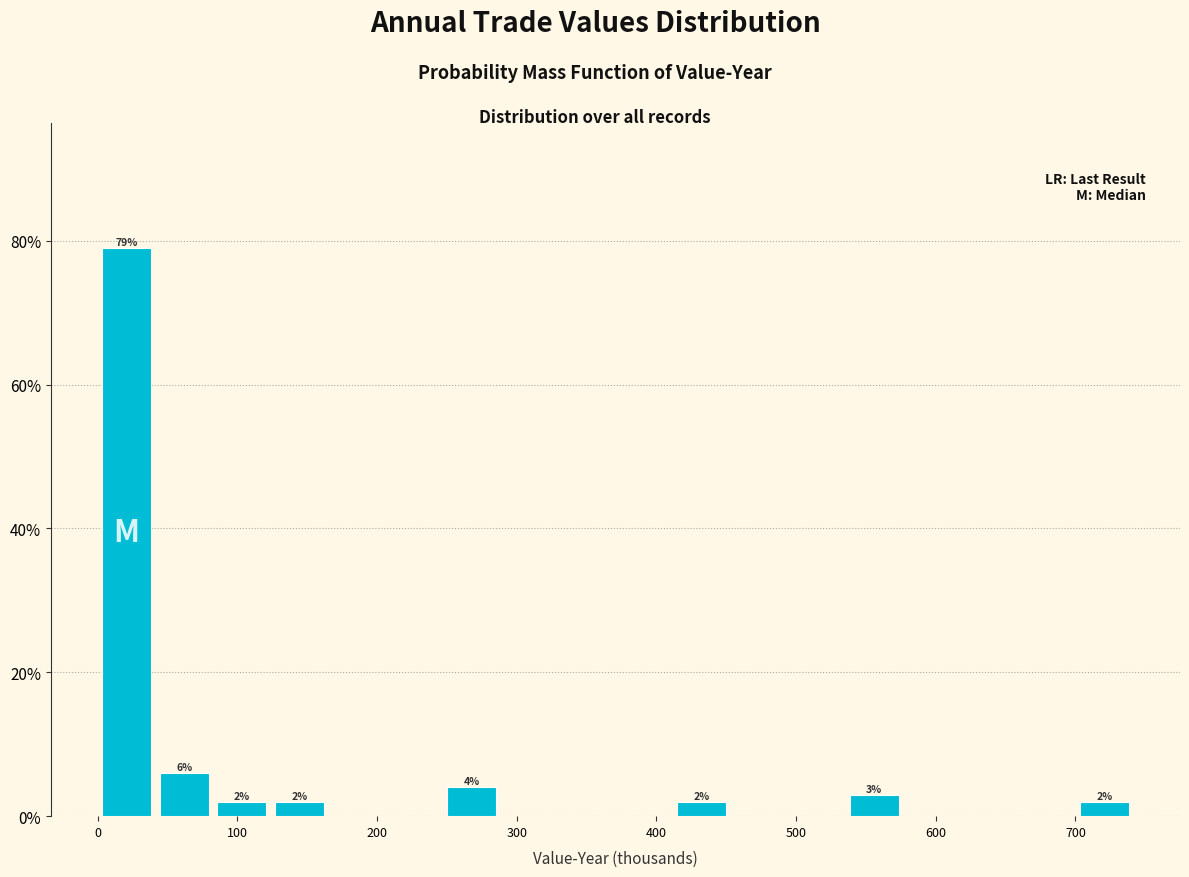

Which range on the x-axis has the tallest bar?

0 to 40